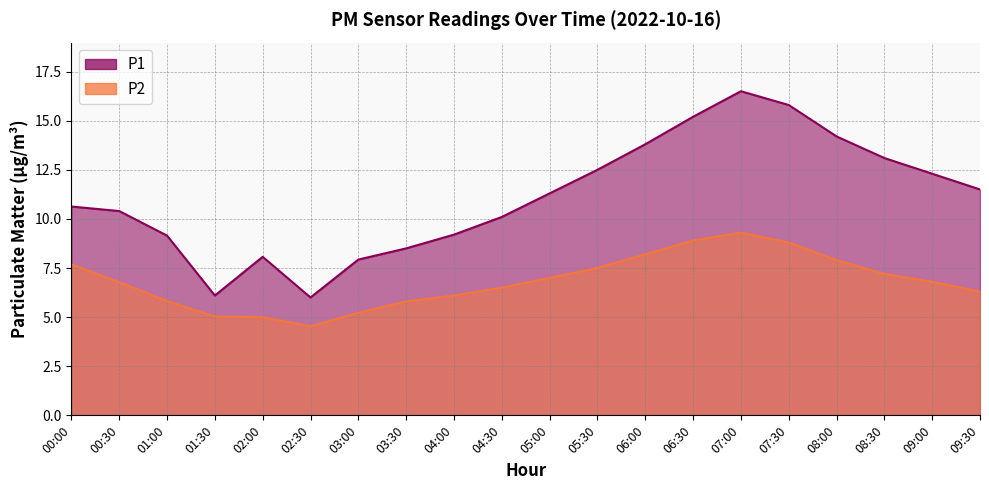

Where is P1 nearest to the value 11?

05:00